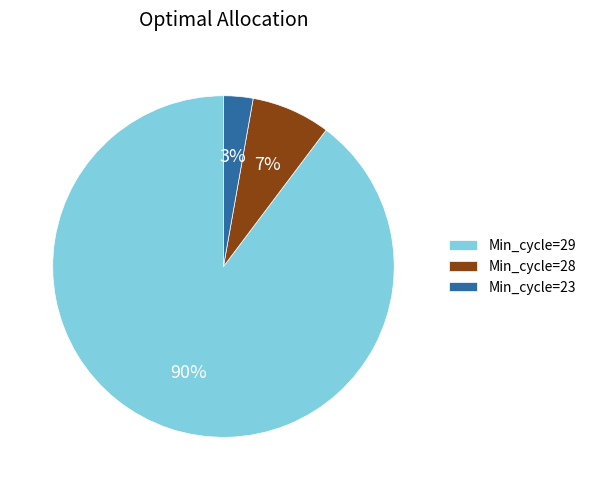

Which slice is the largest?

Min_cycle=29